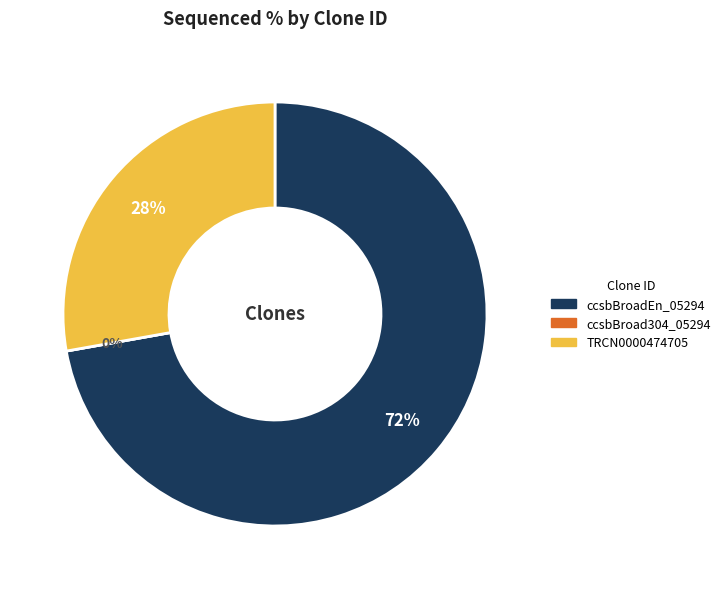

Which has a higher value, ccsbBroad304_05294 or ccsbBroadEn_05294?

ccsbBroadEn_05294